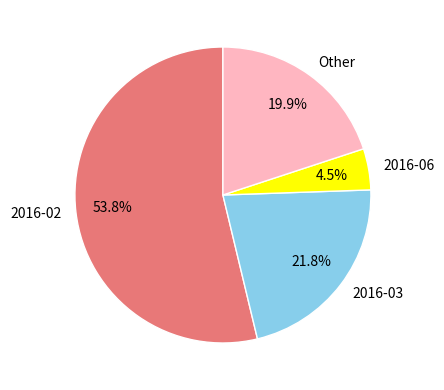

Which category accounts for the majority?

2016-02